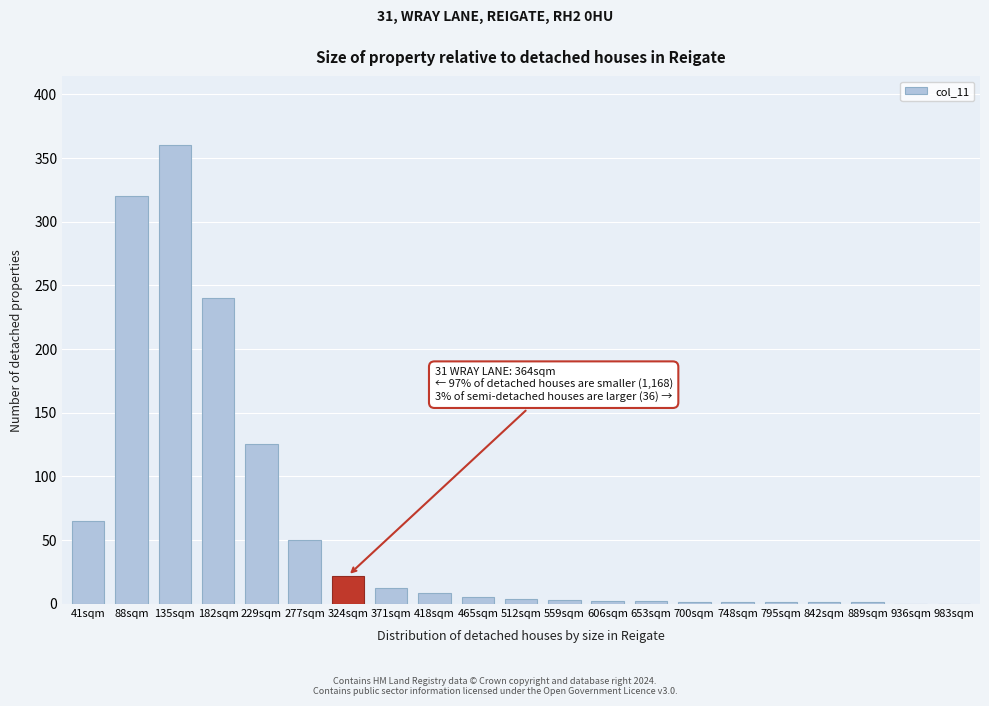

The value at 371sqm is 12. True or false?

True